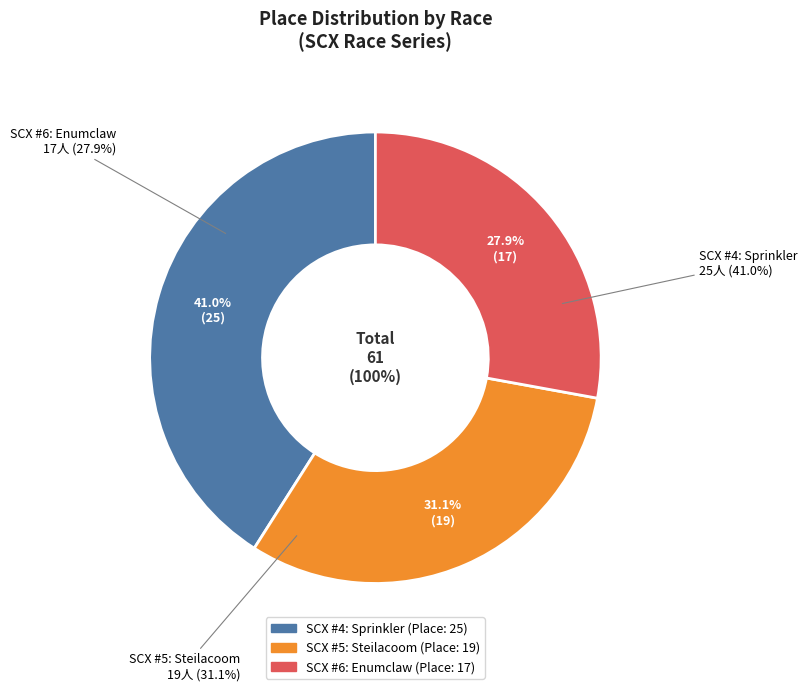

How many segments does this pie chart have?

3